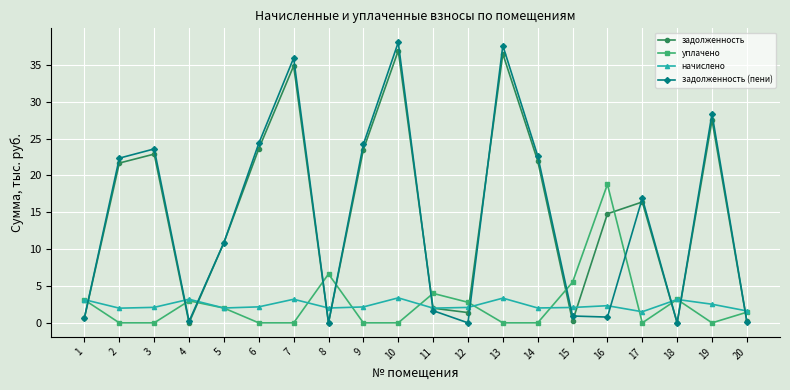

At 15, list the series in order from smallest to largest.

задолженность, задолженность (пени), начислено, уплачено